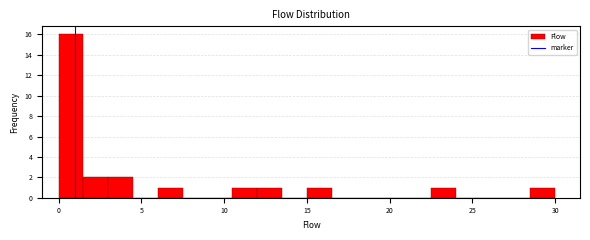

Read against the x-axis, roughly where is the centre of the tallest bar?

1.0